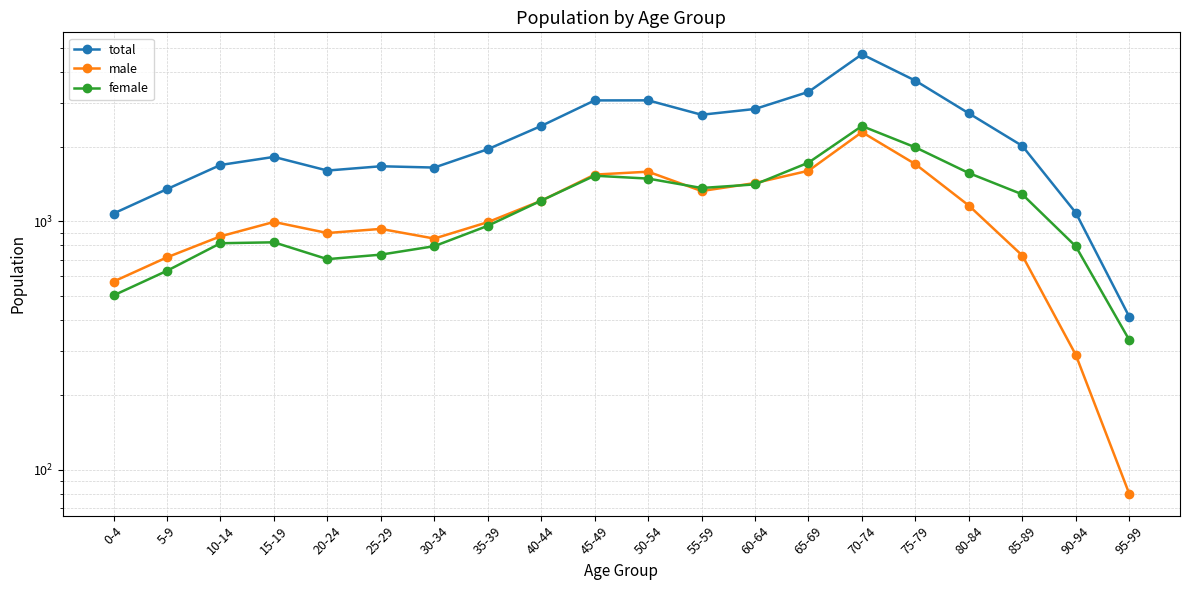

How many categories are shown in the chart?

20